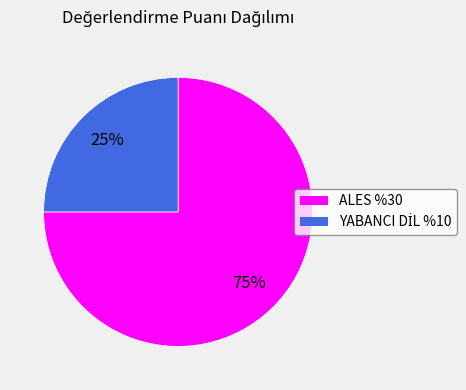

Is there any slice that represents more than half of the pie?

Yes